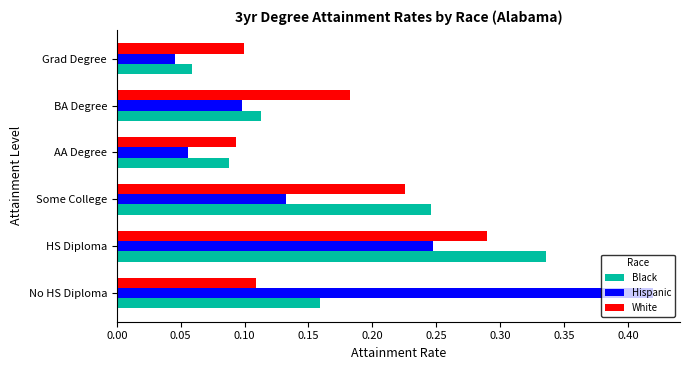

Which label corresponds to the smallest value in the chart?

Grad Degree